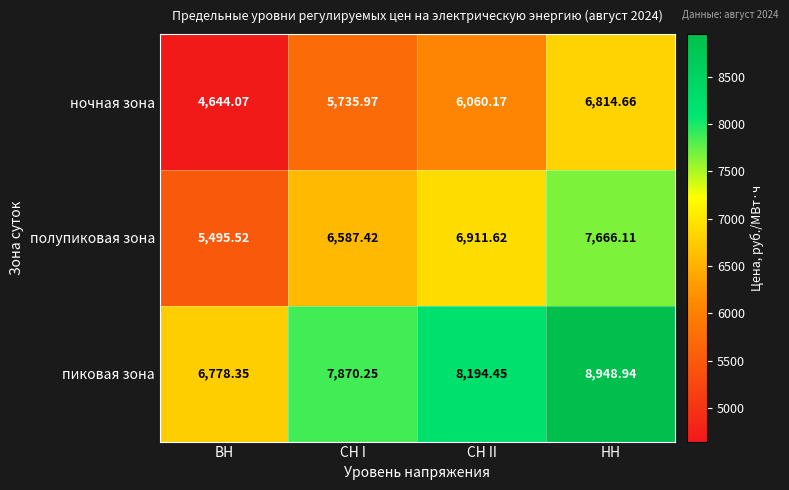

What is the minimum value shown in the chart?

4644.1